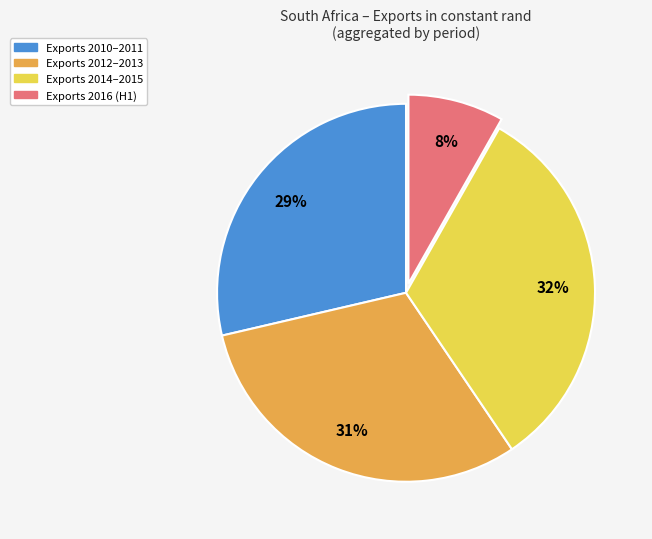

To the nearest percent, what is the difference between the largest and smallest slice percentages?

24%